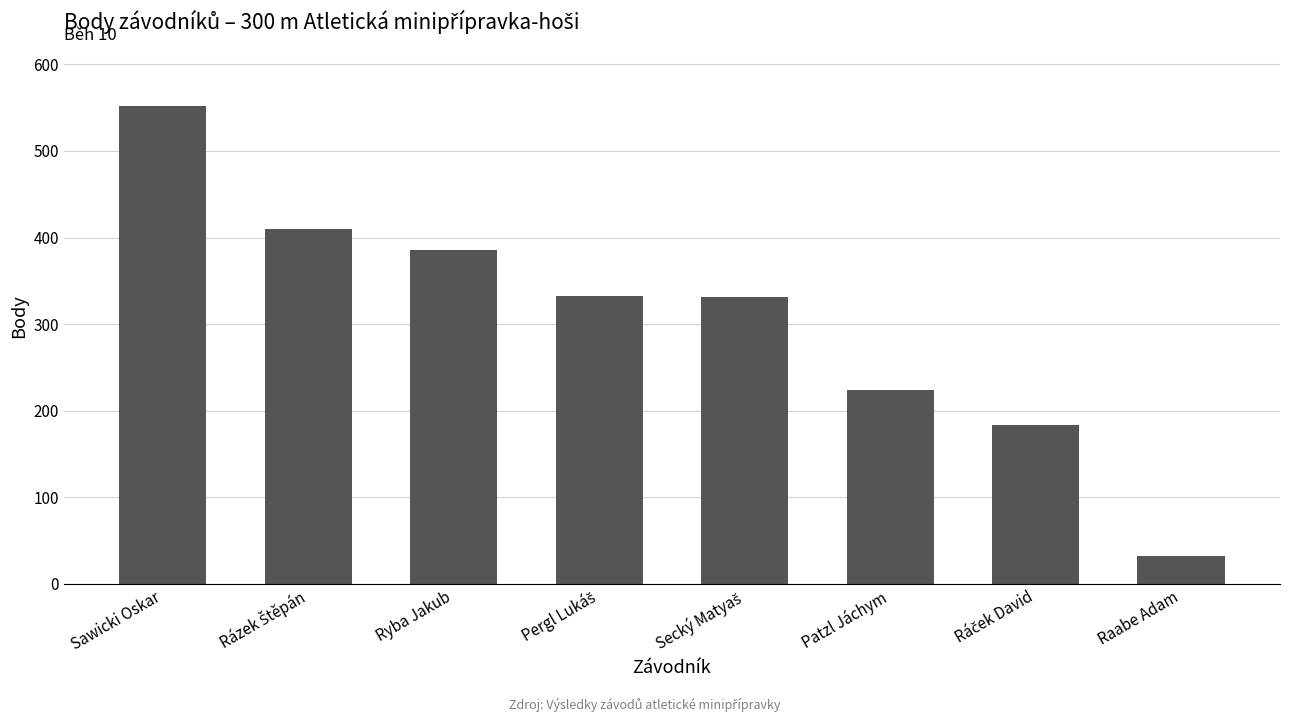

Is it true that the value at Ryba Jakub is 655?

False